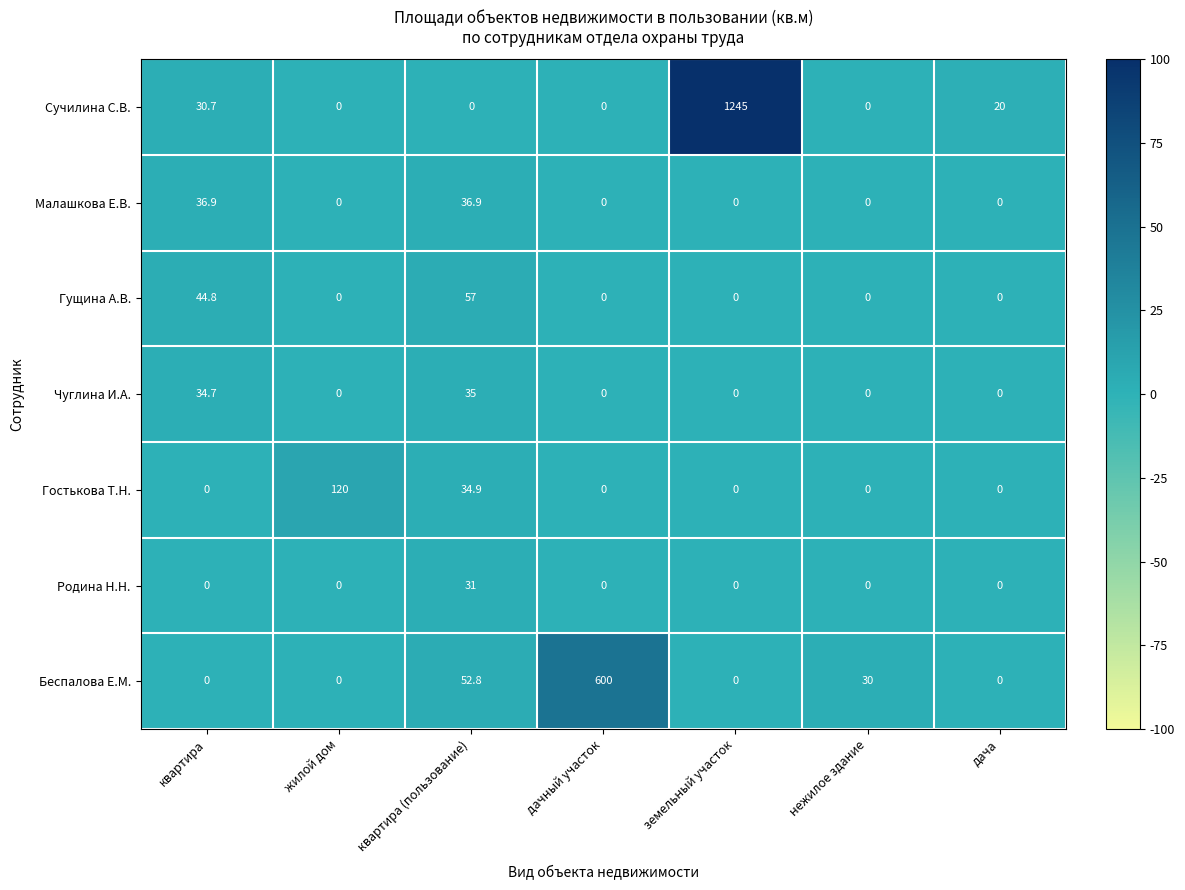

Rank the series by their maximum value, from highest to lowest.

Сучилина С.В., Беспалова Е.М., Гостькова Т.Н., Гущина А.В., Малашкова Е.В., Чуглина И.А., Родина Н.Н.